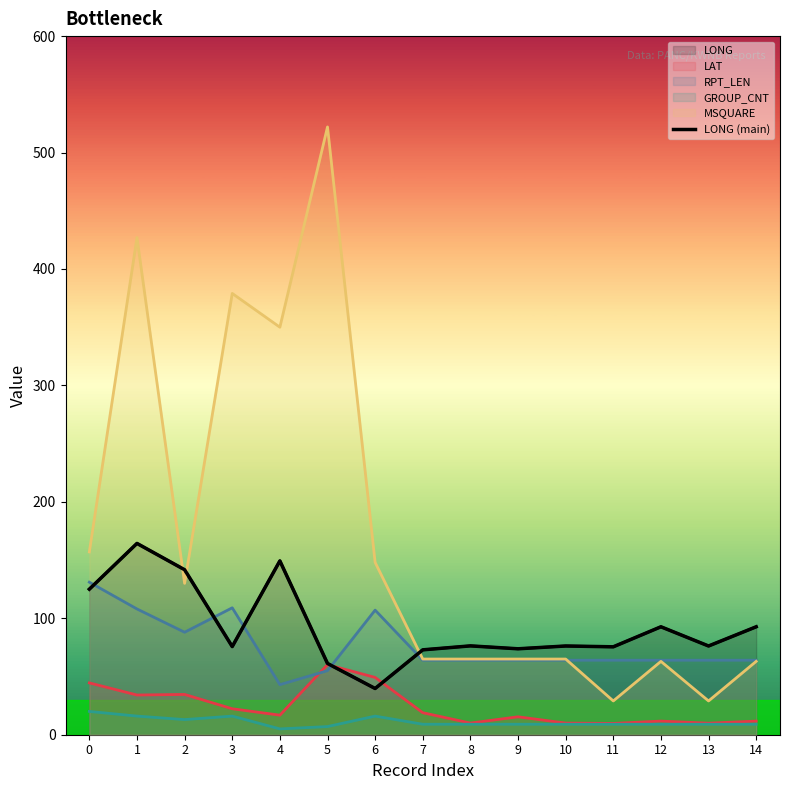

True or false: the data shows 60.5 at 0.

False